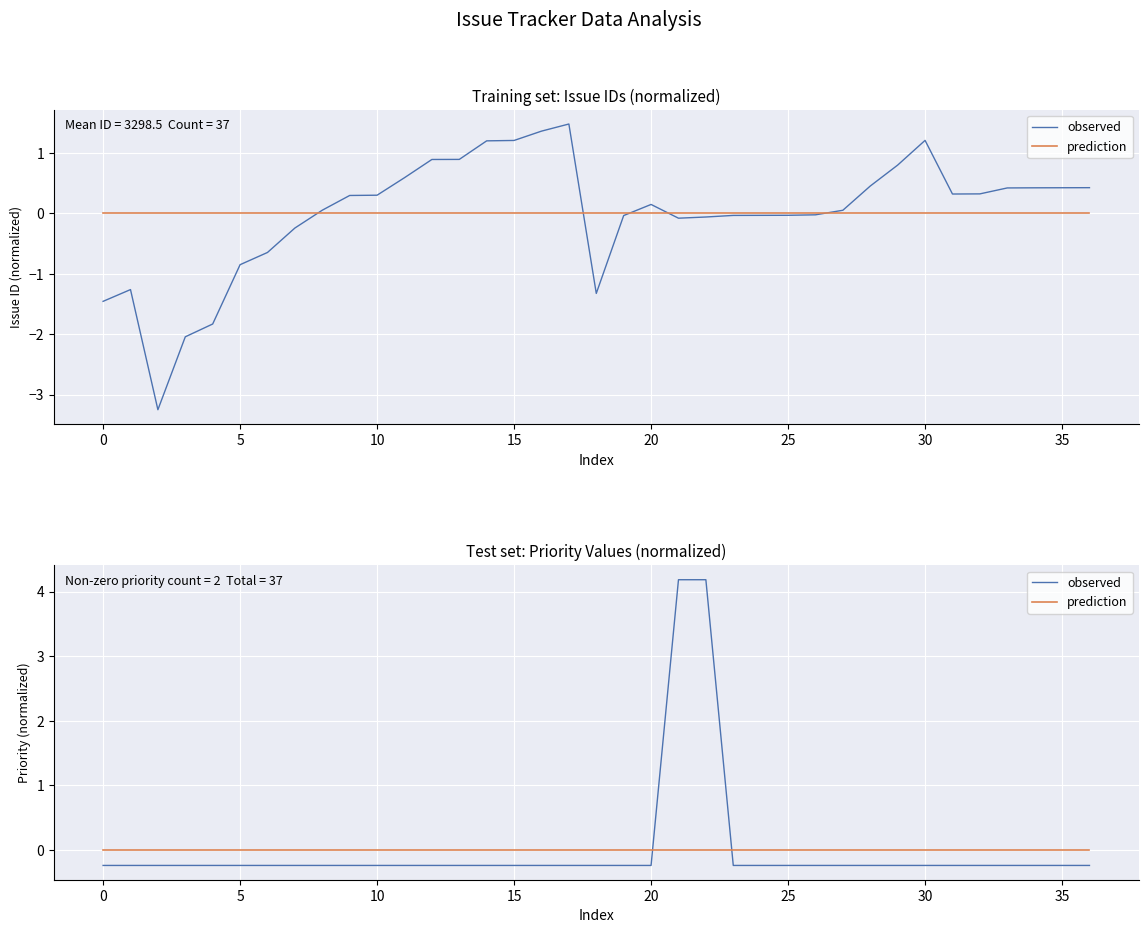

At how many categories does at least one series exceed 0?

2